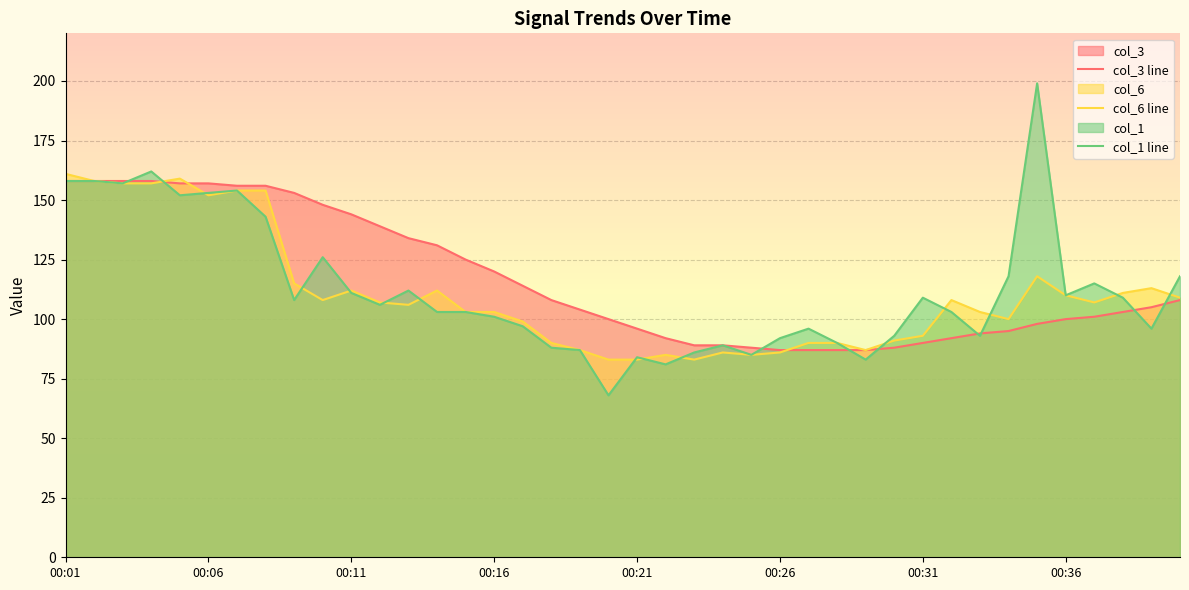

How many values in the col_6 line series exceed 107?

18